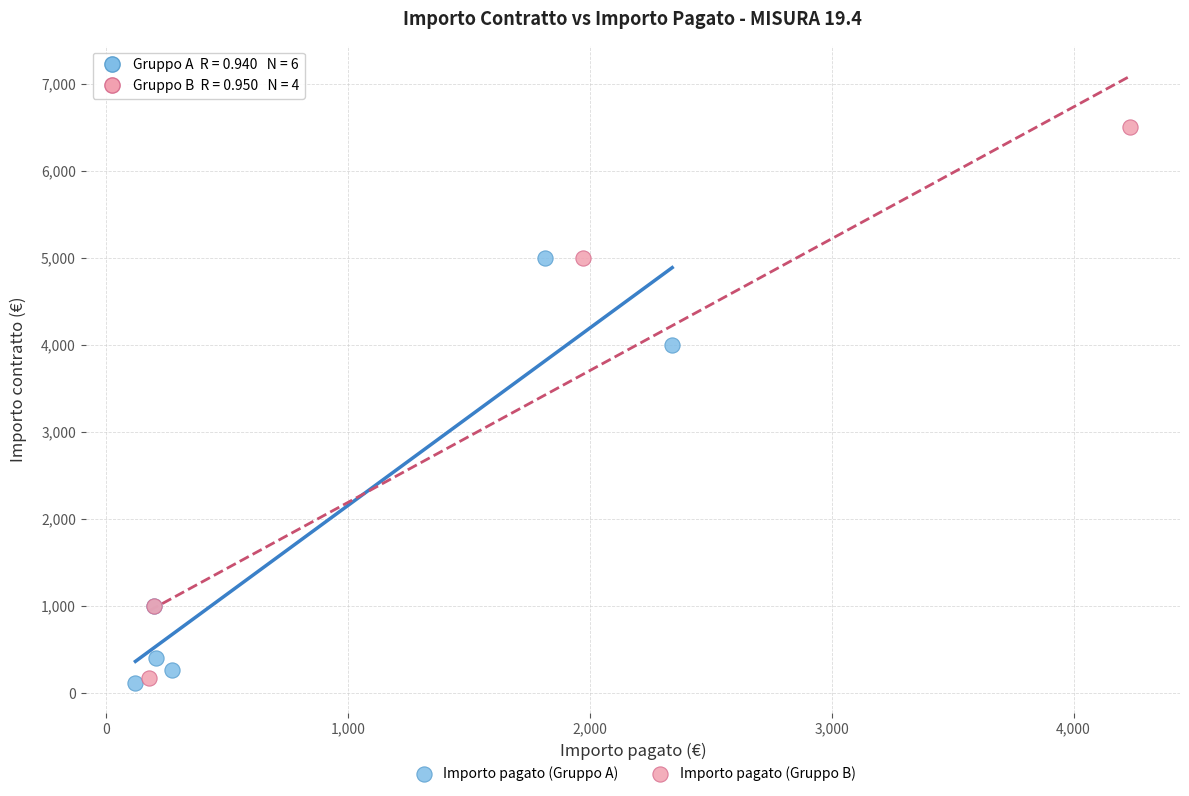

Which series contains the highest Y value?

Importo pagato (Gruppo B)